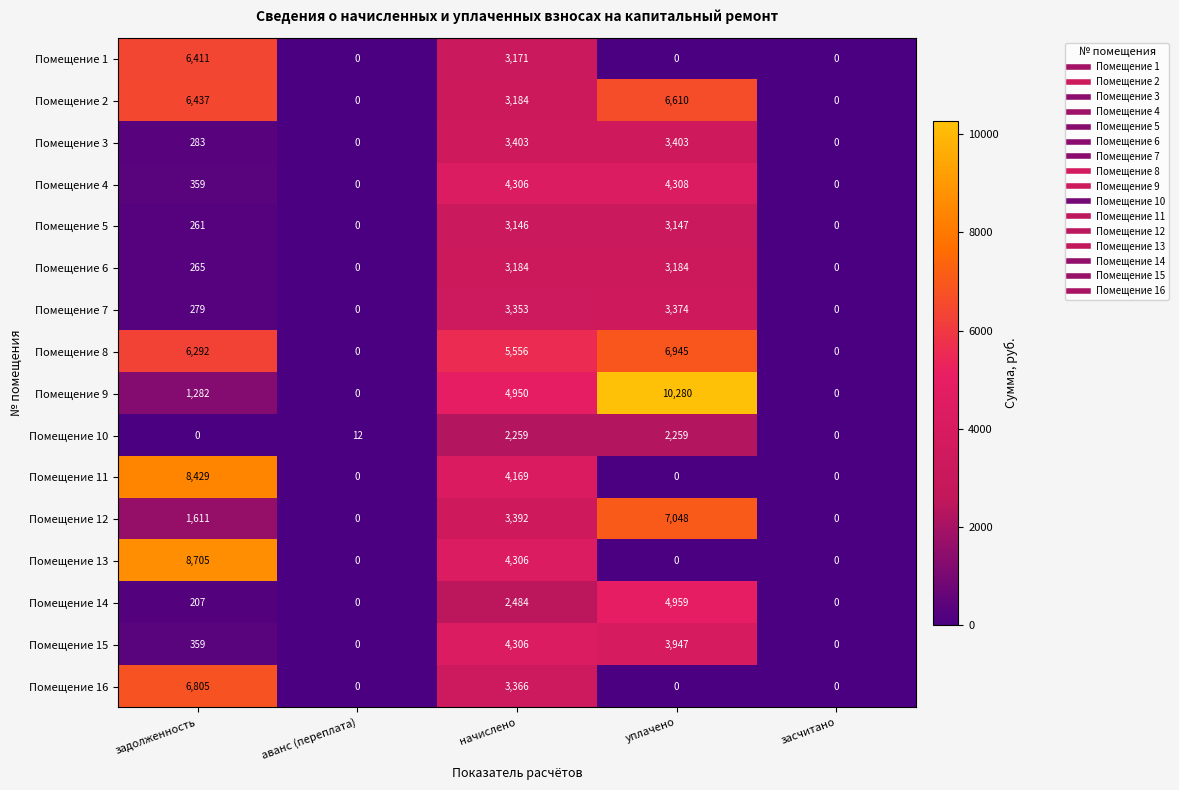

The Помещение 13 series shows -3853 at аванс (переплата). True or false?

False